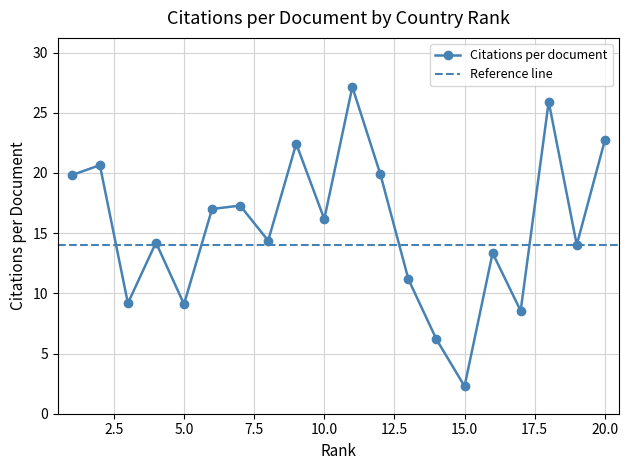

List the labels in order of value, largest first.

11, 18, 20, 9, 2, 12, 1, 7, 6, 10, 8, 4, 19, 16, 13, 3, 5, 17, 14, 15